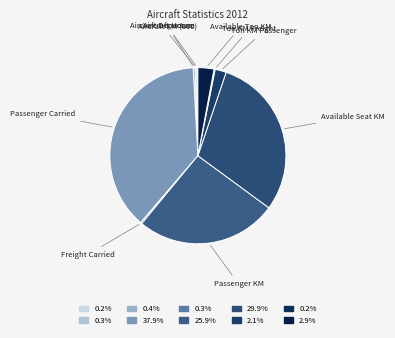

Which category has the biggest portion of the pie?

Passenger Carried